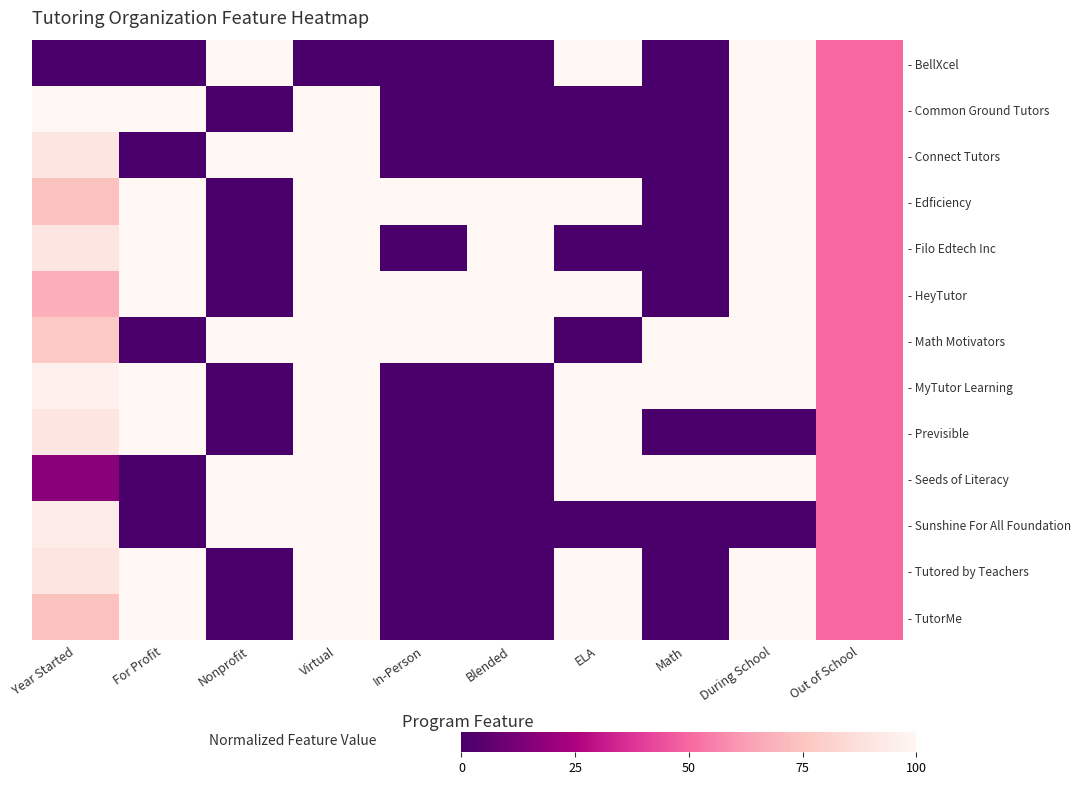

Between Year Started and Virtual, which series saw the biggest shift?

- Seeds of Literacy